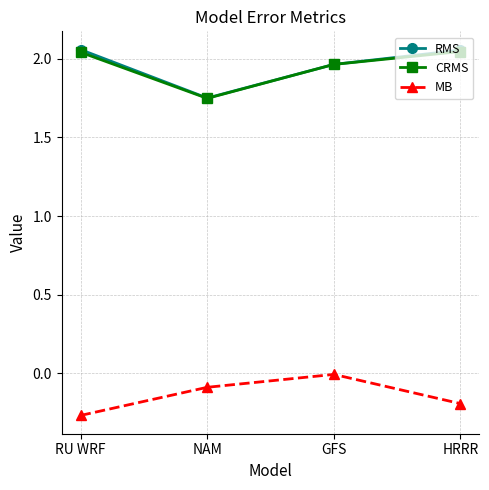

Is the value of MB at HRRR greater than the value of CRMS at HRRR?

No